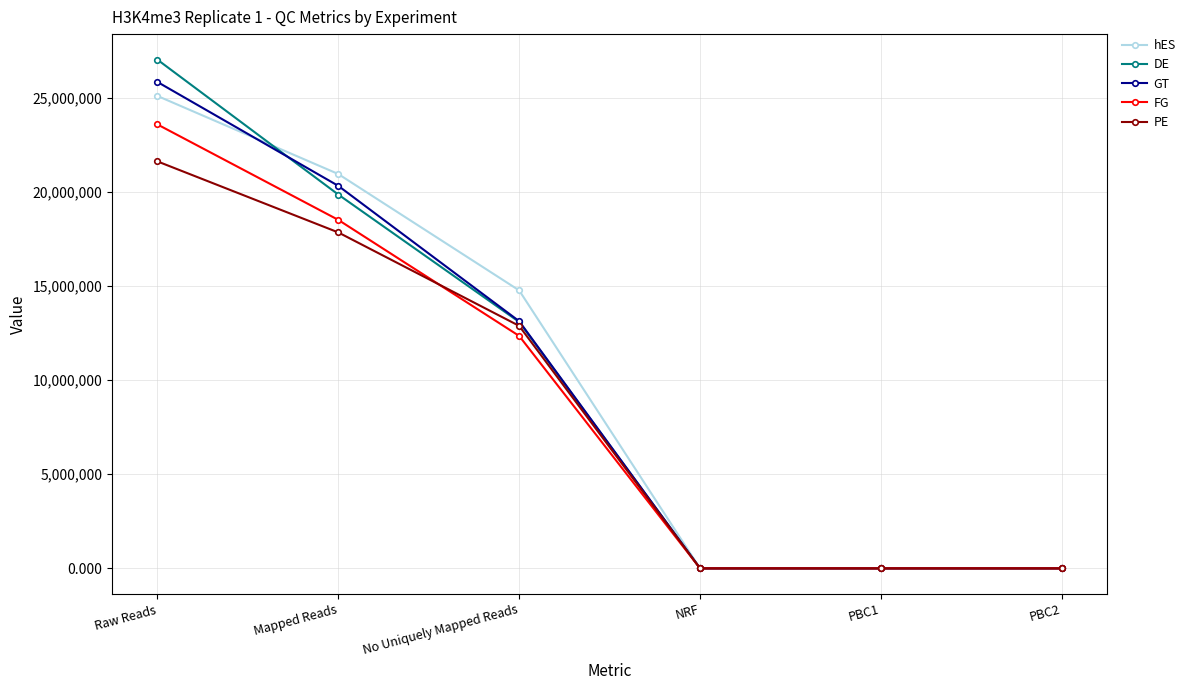

True or false: DE has a value of 19869984.0 at Mapped Reads.

True